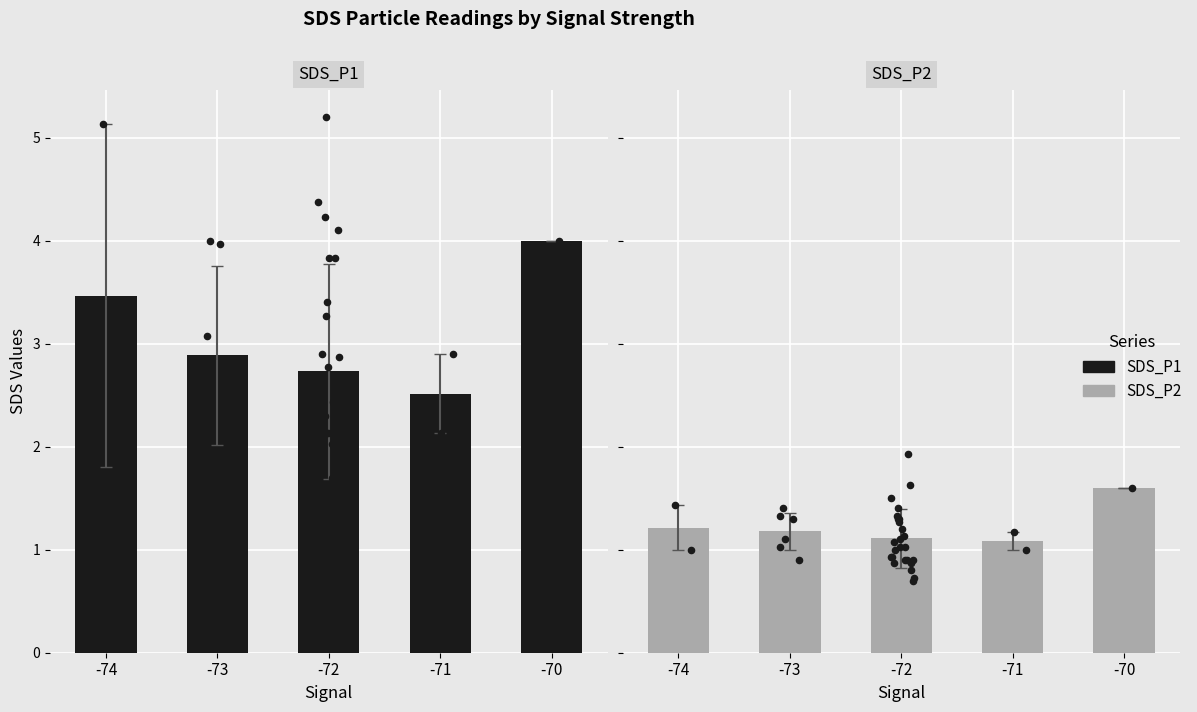

What is the total value across all series at -74?

4.7